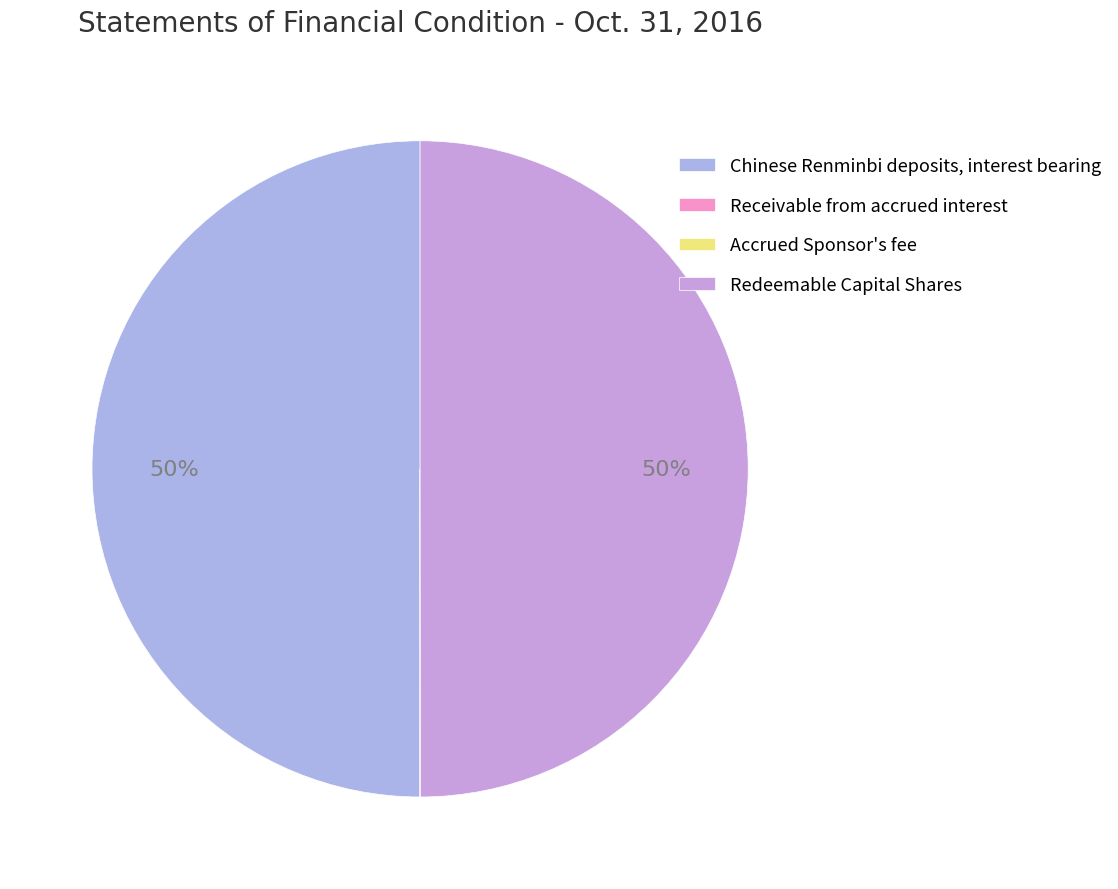

Which category has the biggest portion of the pie?

Chinese Renminbi deposits, interest bearing